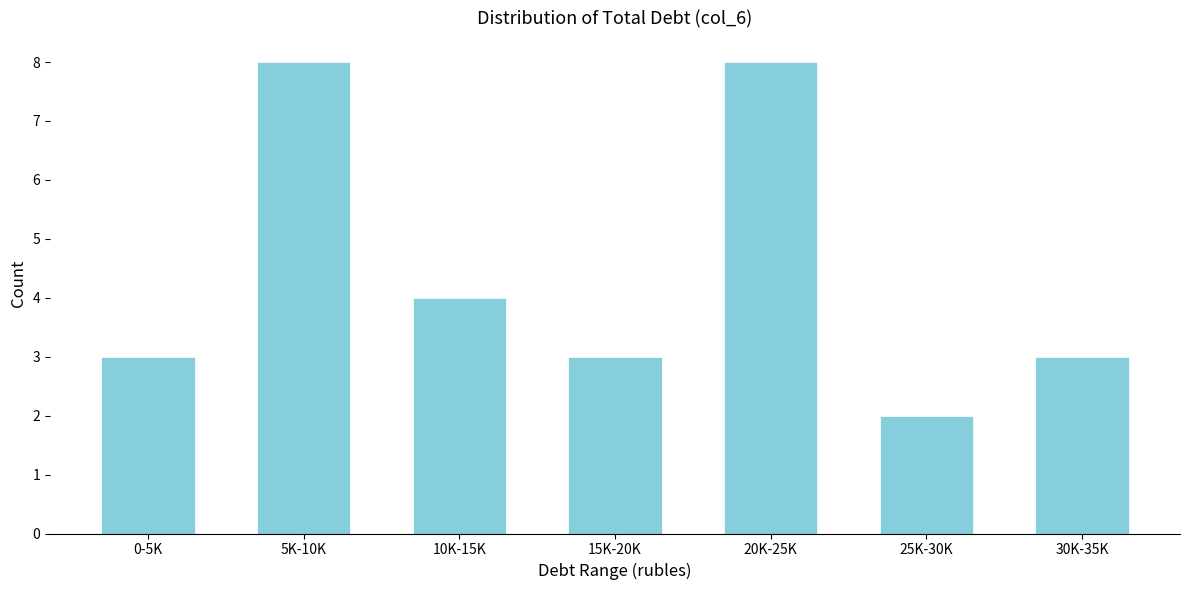

Reading left to right, transcribe all the data shown in this chart.

0-5K=3	5K-10K=8	10K-15K=4	15K-20K=3	20K-25K=8	25K-30K=2	30K-35K=3